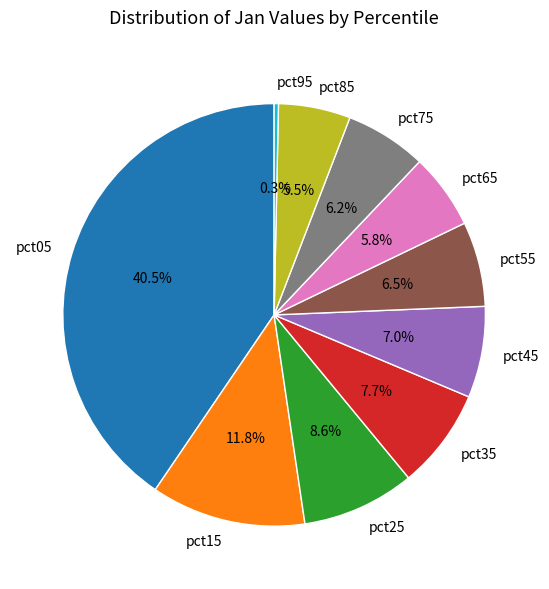

Count the number of slices in the pie.

10